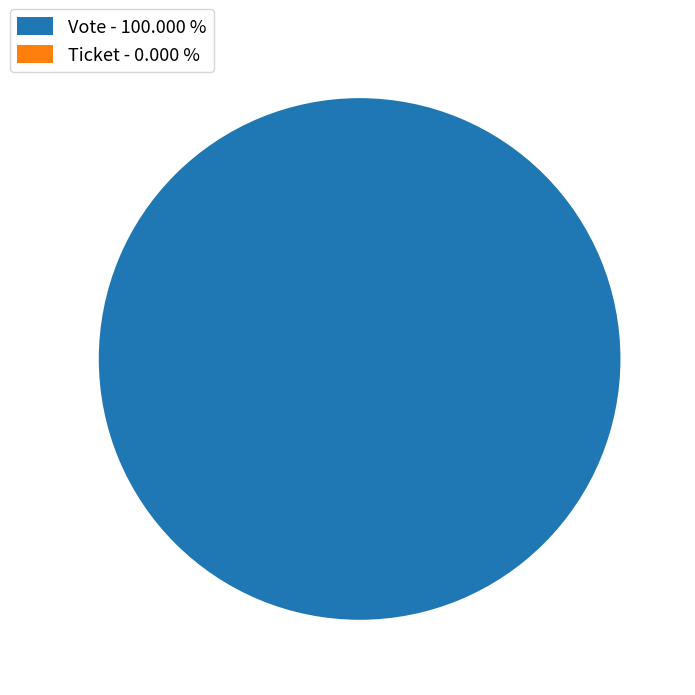

Is there any slice that represents more than half of the pie?

Yes